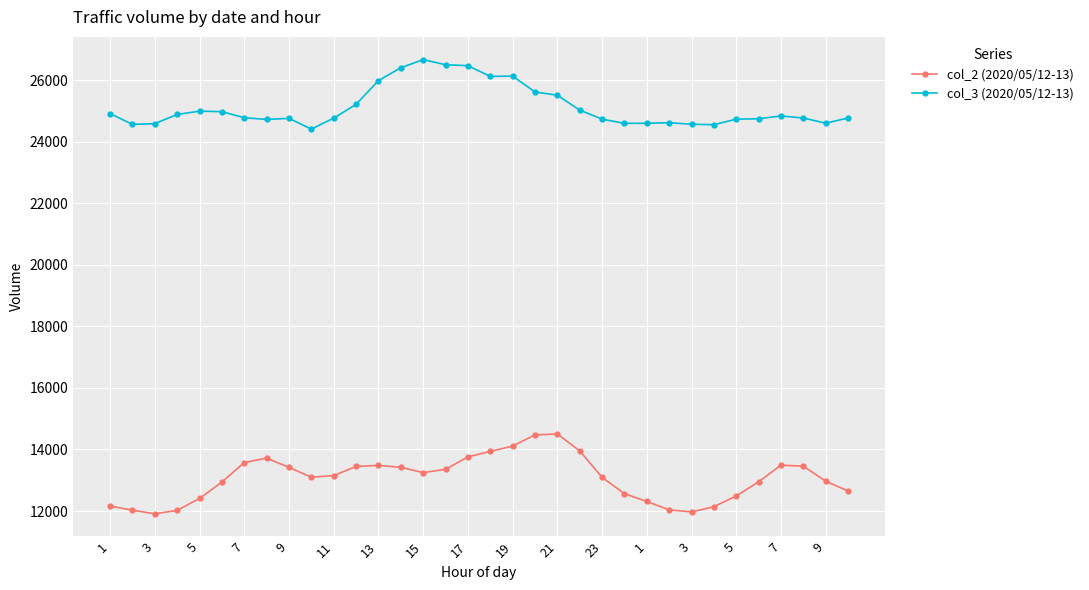

Which series has the largest total across all categories?

col_3 (2020/05/12-13)